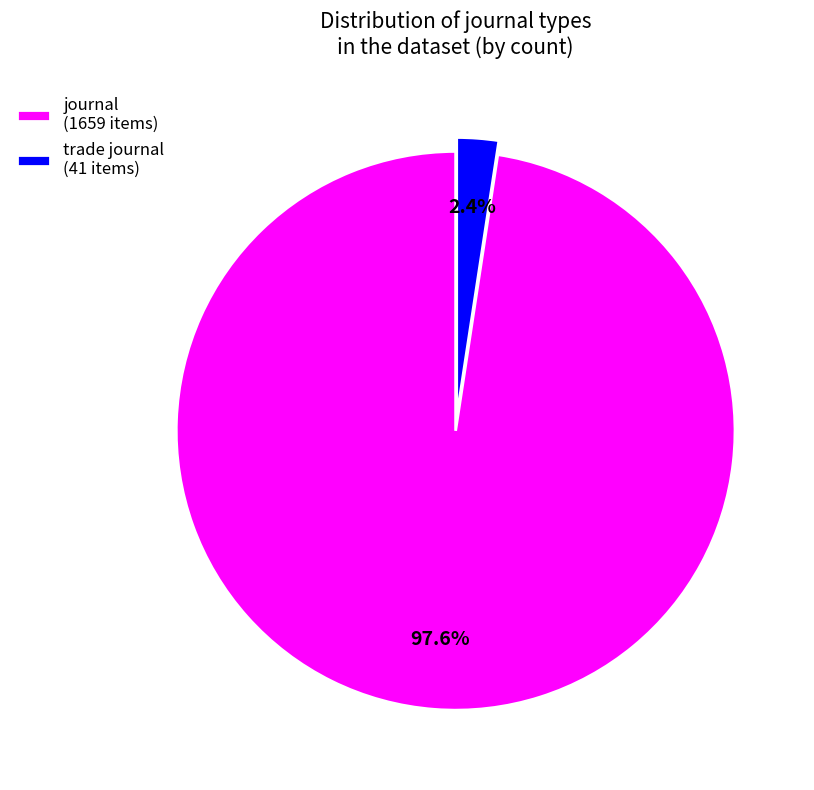

Is it true that trade journal is 2% of the pie?

True